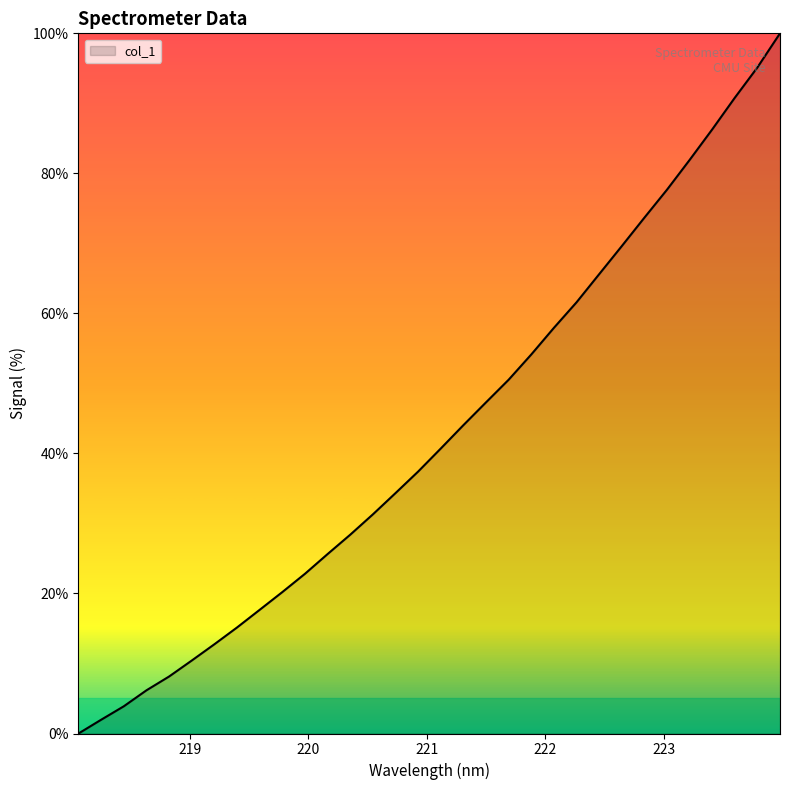

How many values are below 40?

16